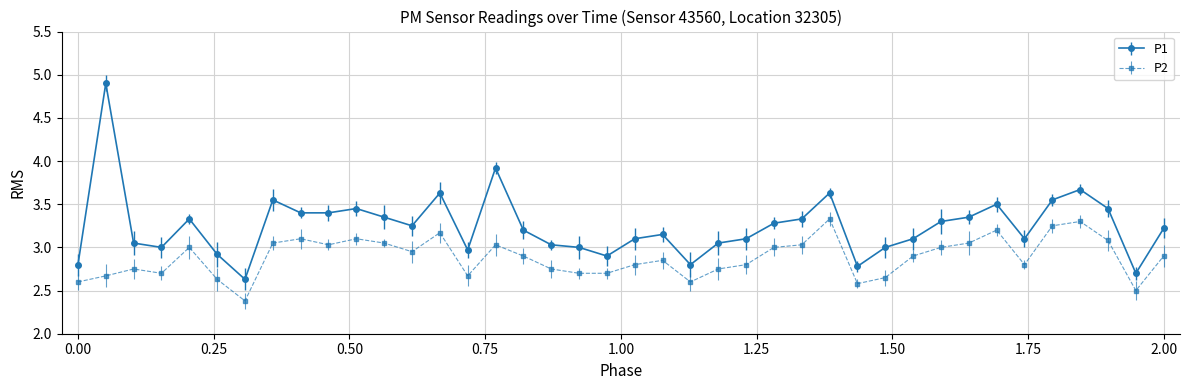

What is the smallest value displayed?

2.4